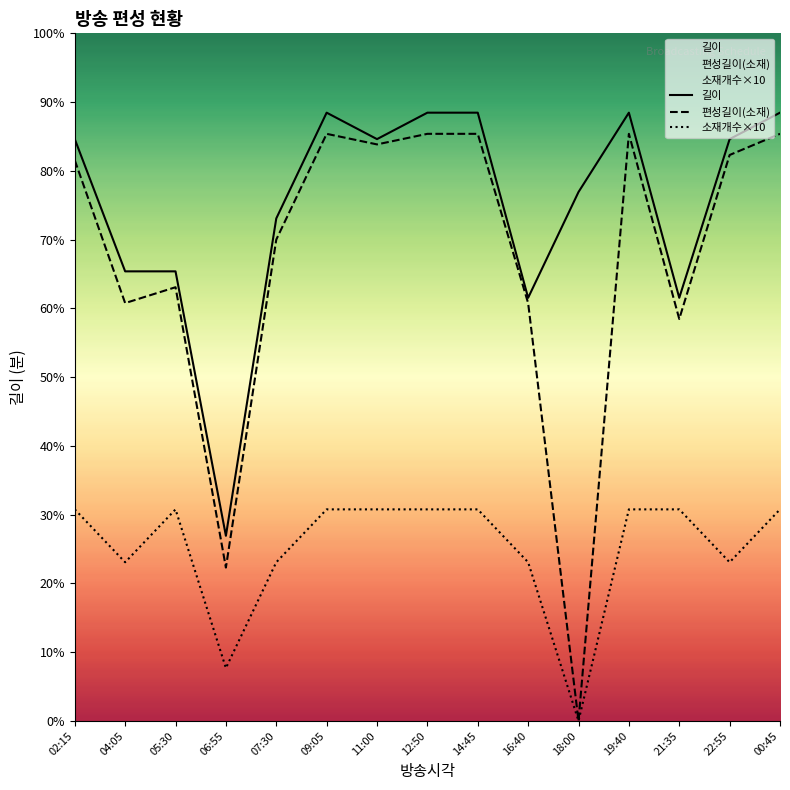

How many data points does each series have?

15